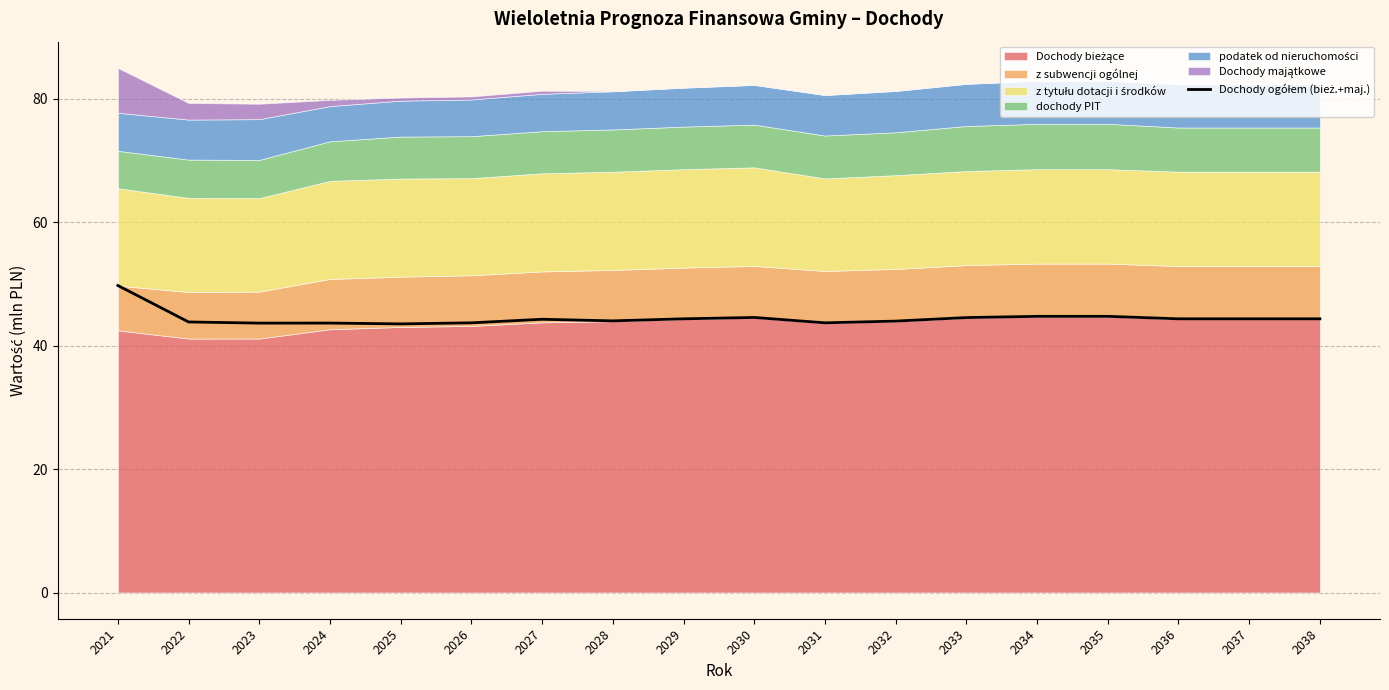

Is it true that the value at 2028 is 44.0?

True